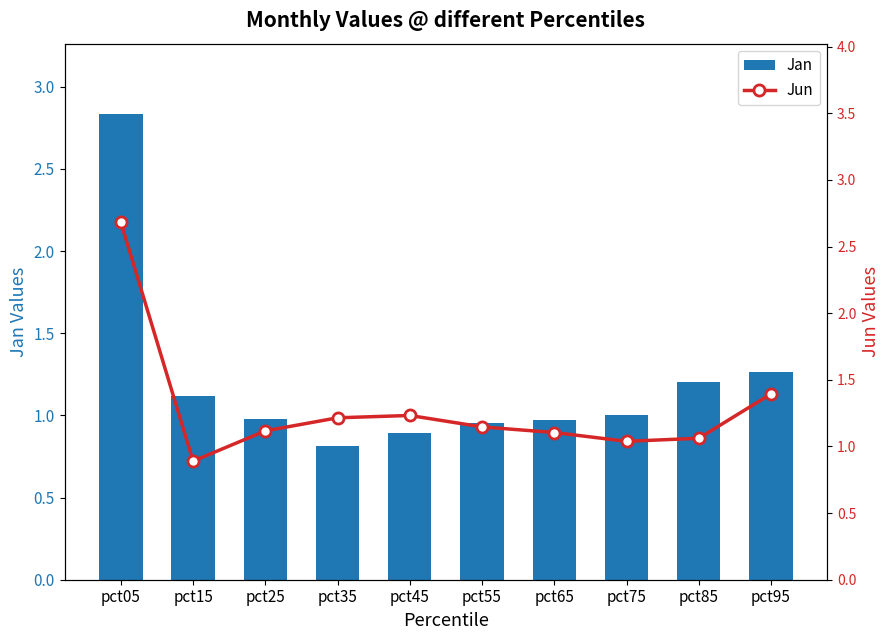

The Jan series shows 4.2 at pct05. True or false?

False